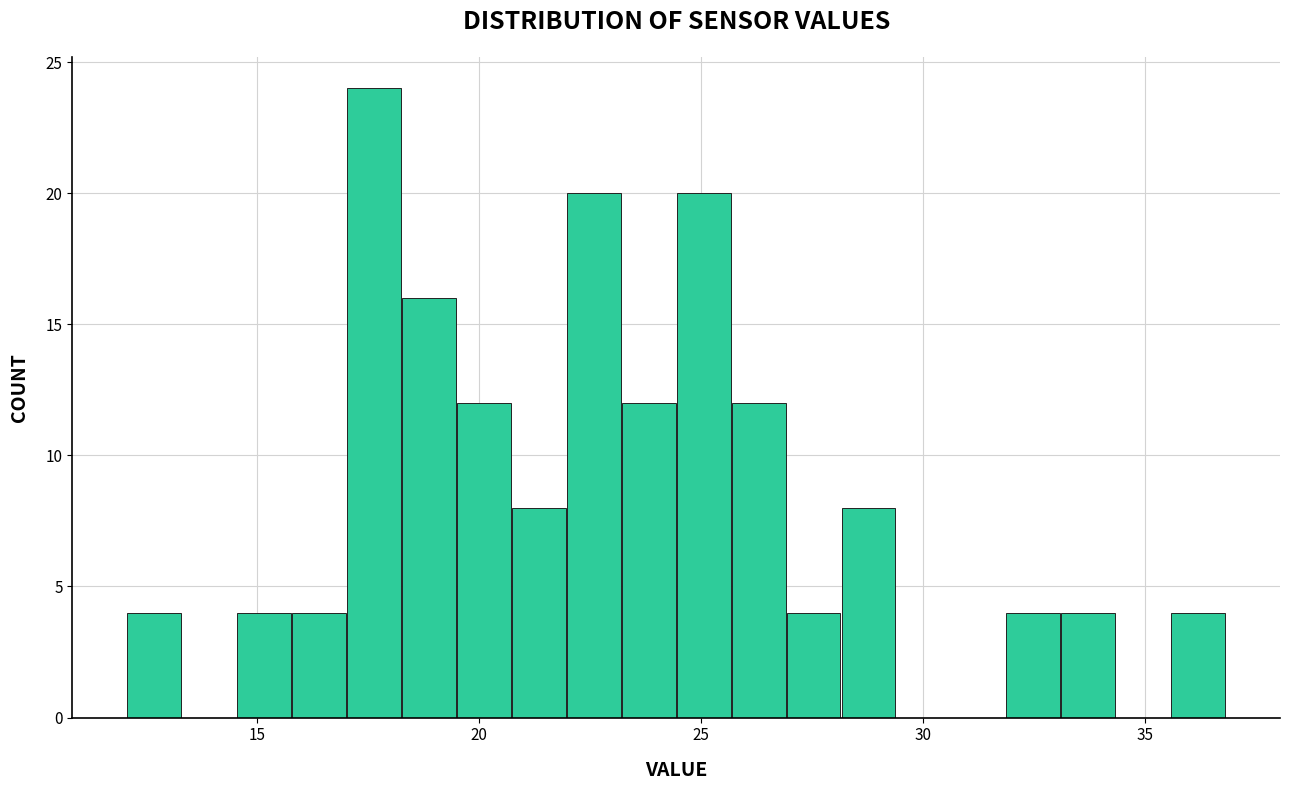

Around what value on the x-axis is the tallest bar? Give the approximate position of its centre, as read against the axis.

17.5